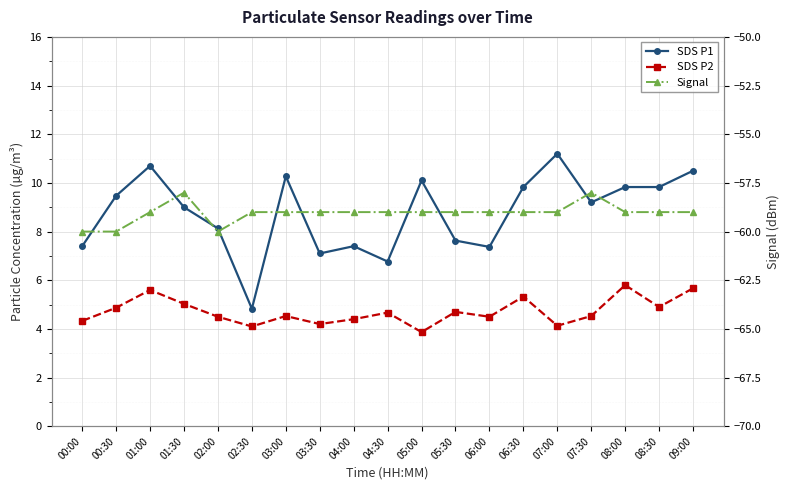

True or false: SDS P2 and Signal intersect in this chart.

False